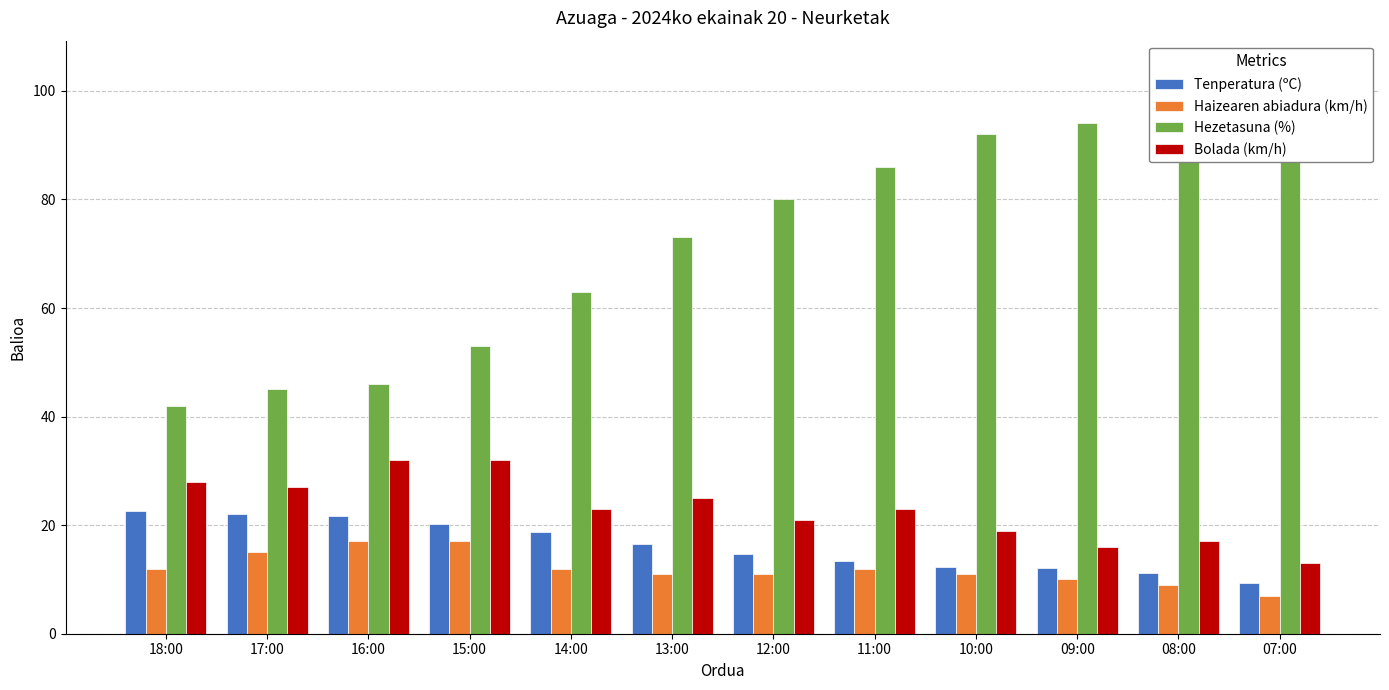

True or false: Tenperatura (ºC) has a value of 20.2 at 15:00.

True